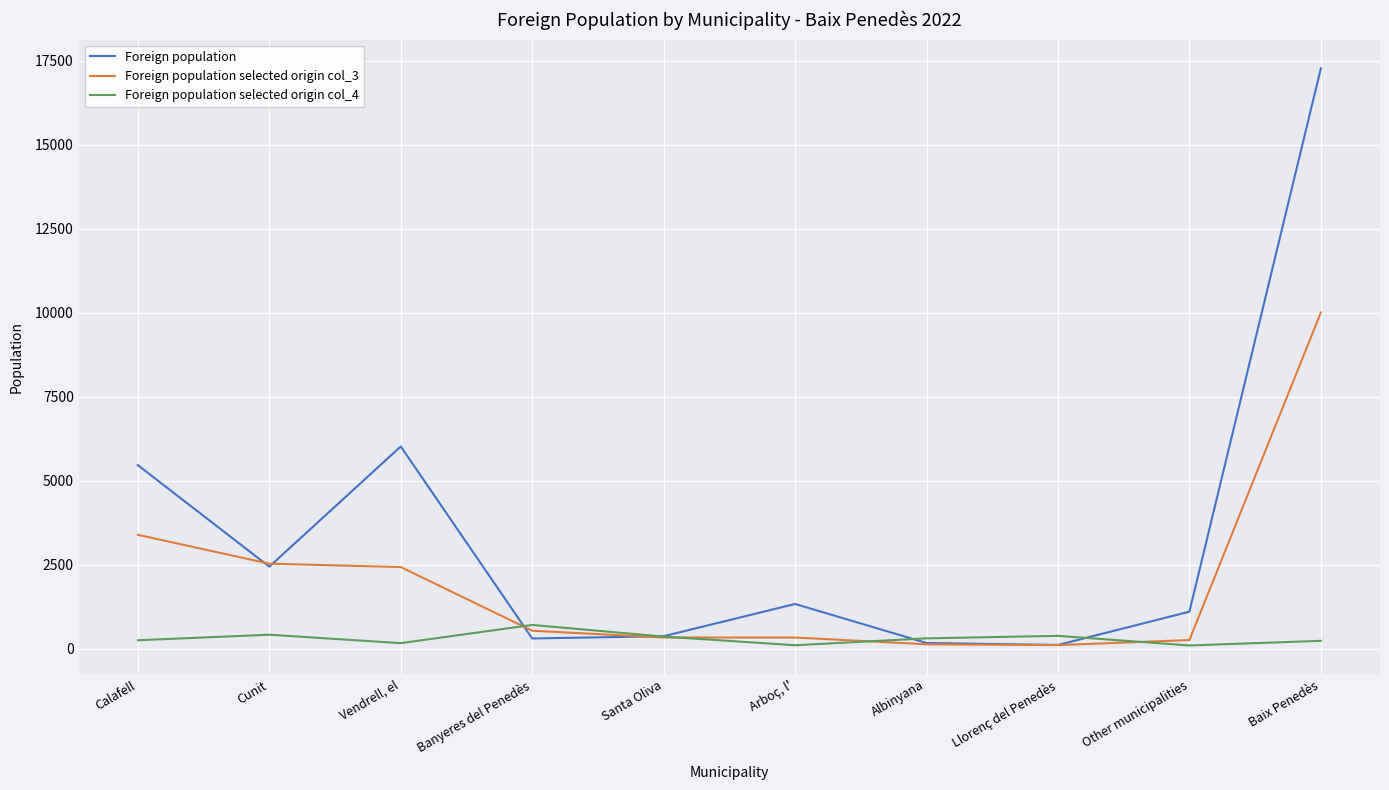

What is the greatest value displayed?

17266